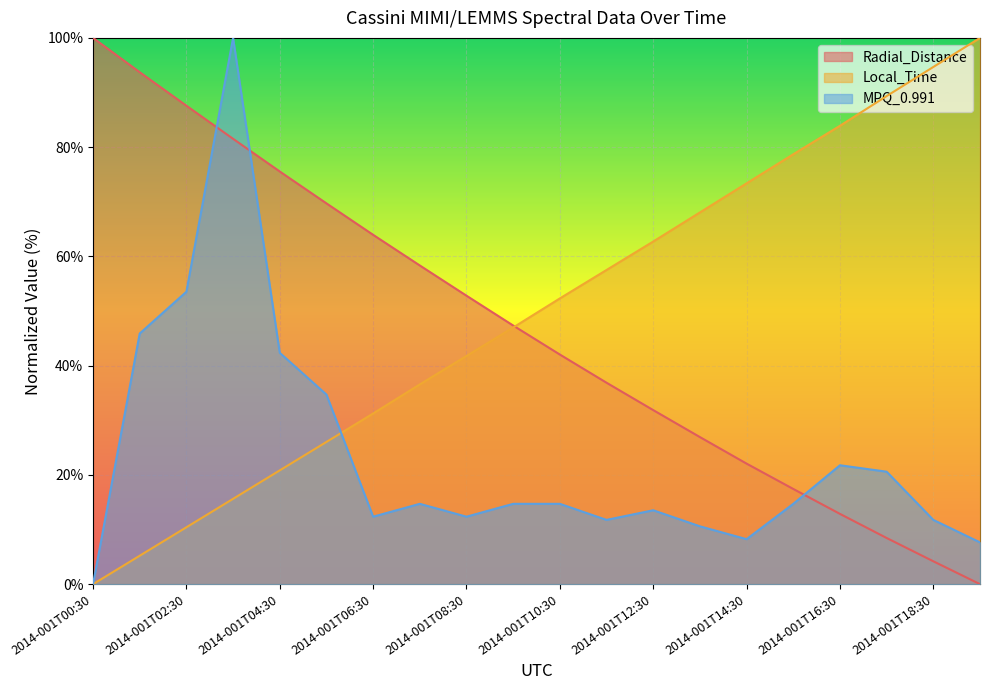

How many lines are shown in the chart?

3